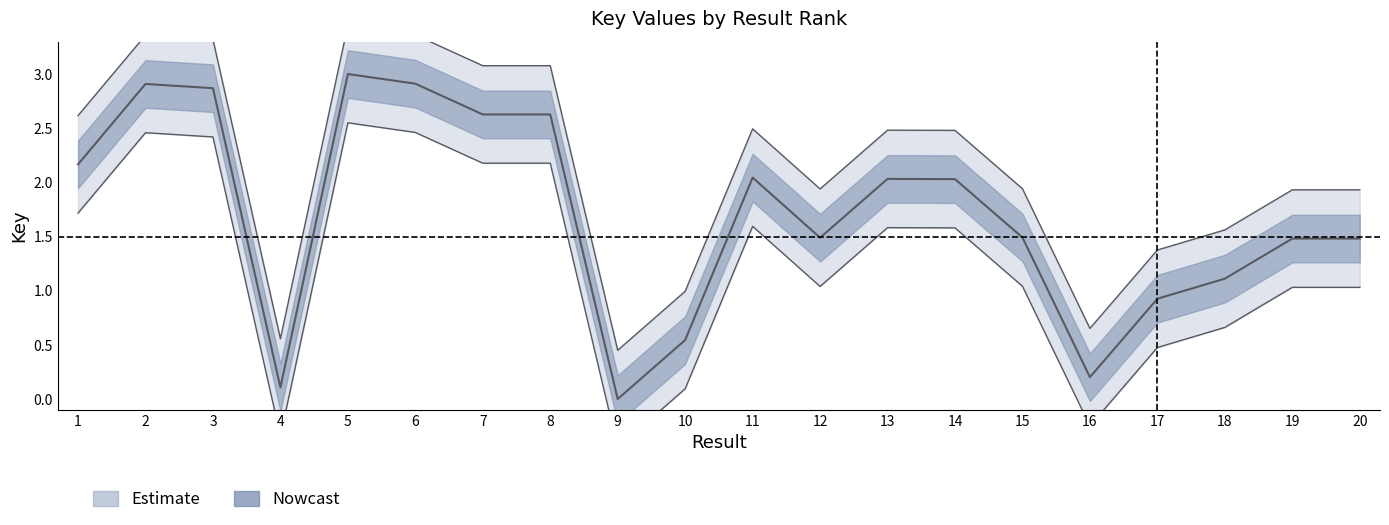

What is the value of the 7th point from the left?

2.6